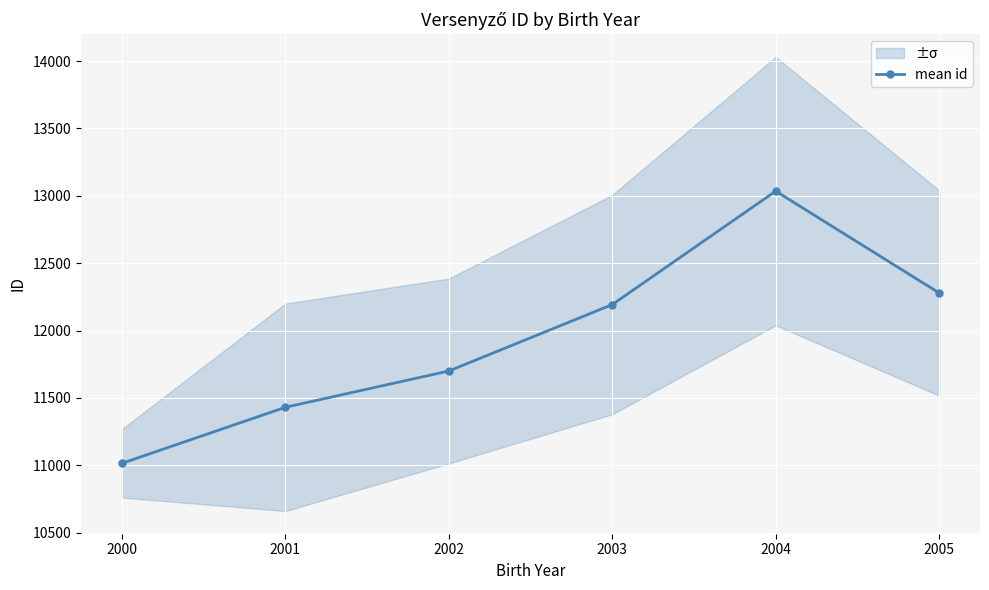

Reading left to right, extract all data points from this chart.

11015.0	11430.7	11700.1	12193.0	13035.0	12279.5